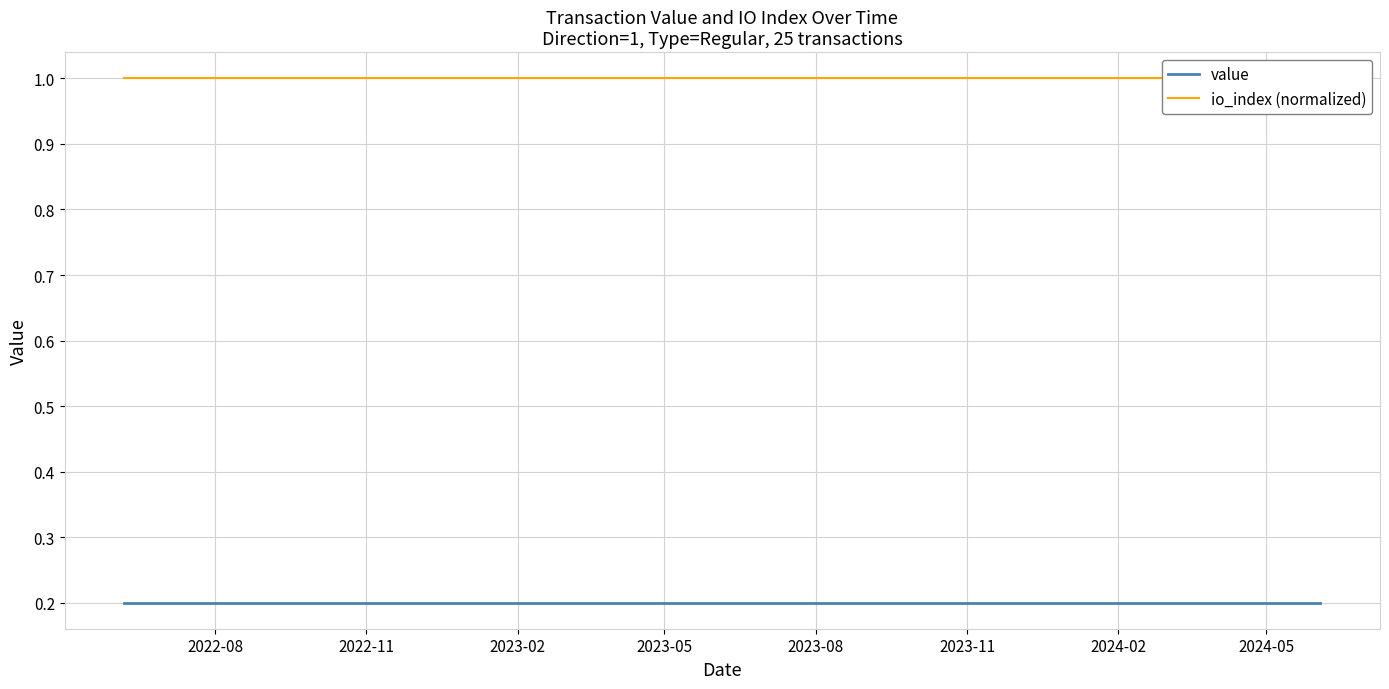

Which category has the highest value across all series?

2022-08